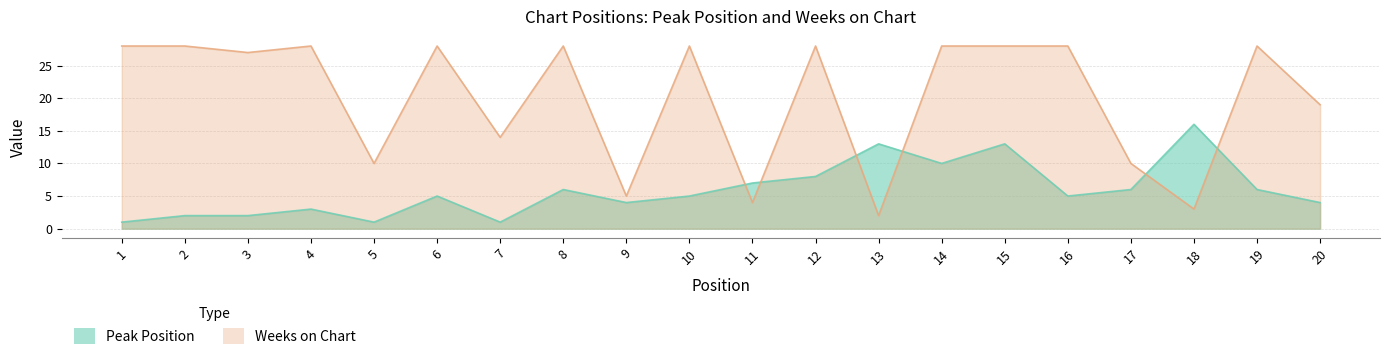

The Peak Position series shows 1 at 5. True or false?

True